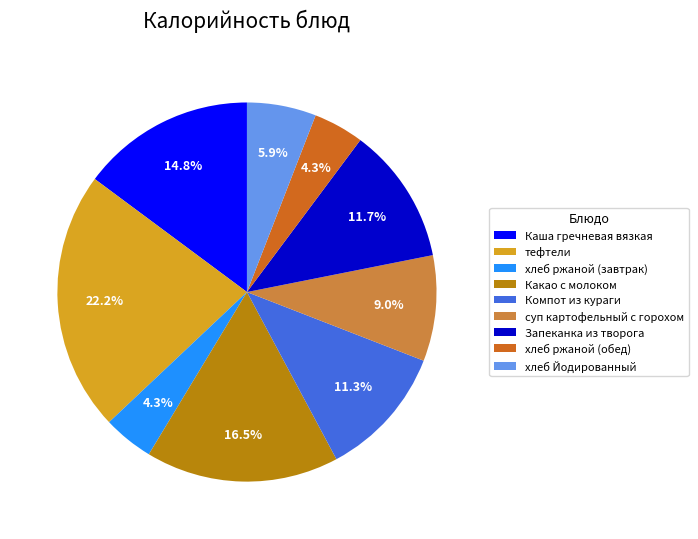

How many segments does this pie chart have?

9